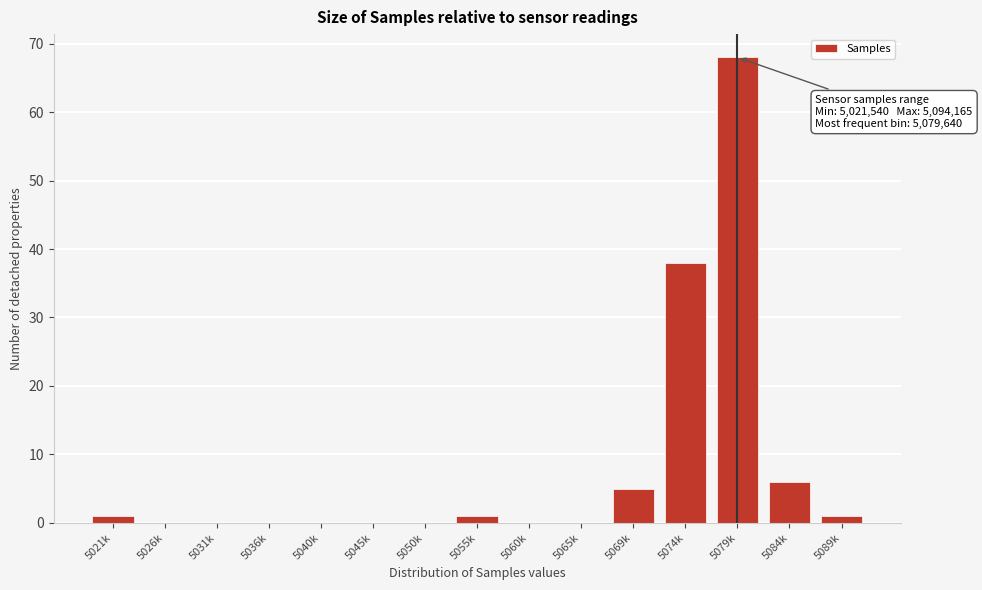

Reading right to left, list all the values displayed in this chart.

5089k=1	5084k=6	5079k=68	5074k=38	5069k=5	5065k=0	5060k=0	5055k=1	5050k=0	5045k=0	5040k=0	5036k=0	5031k=0	5026k=0	5021k=1